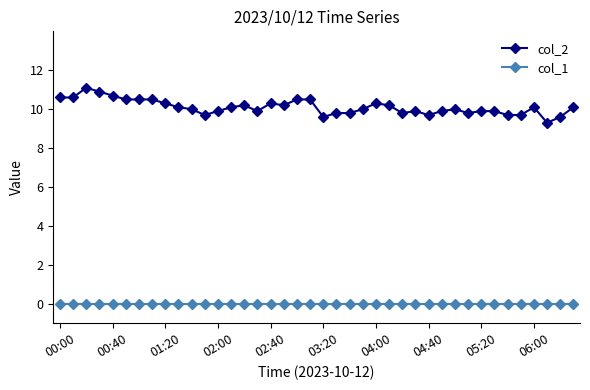

At how many categories does at least one series exceed 2?

40